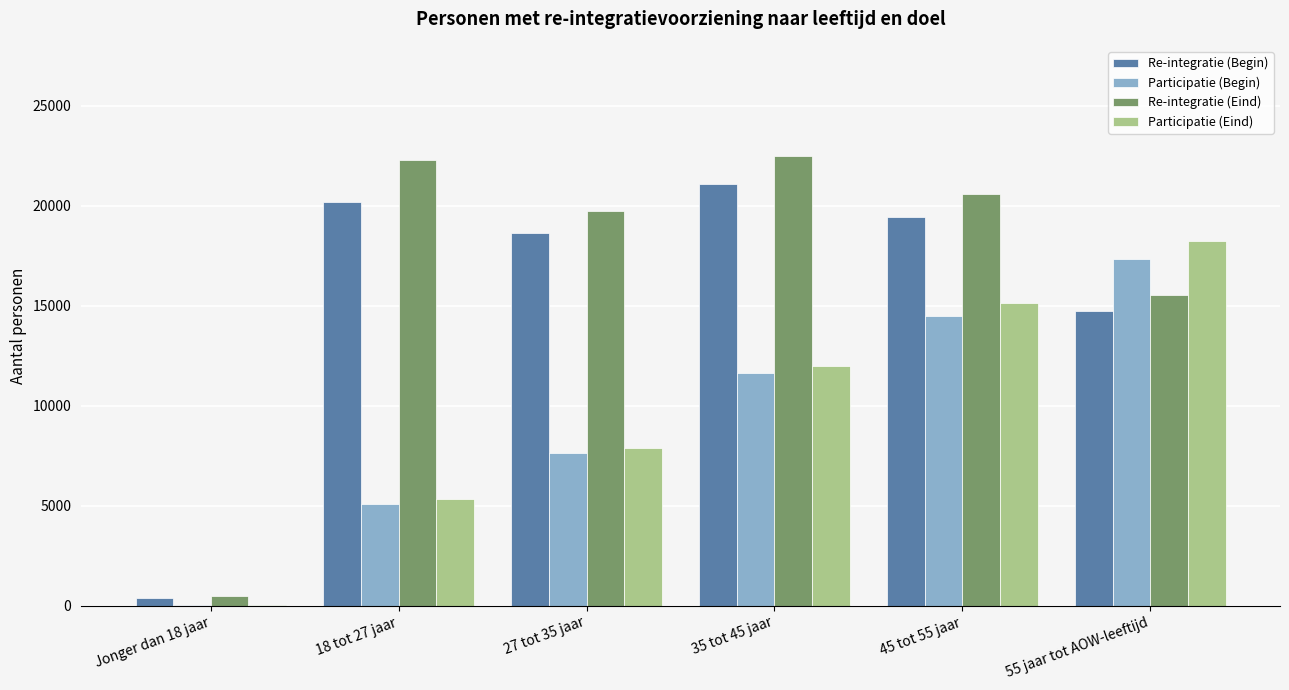

The value of Participatie (Eind) at 27 tot 35 jaar is 12041. True or false?

False